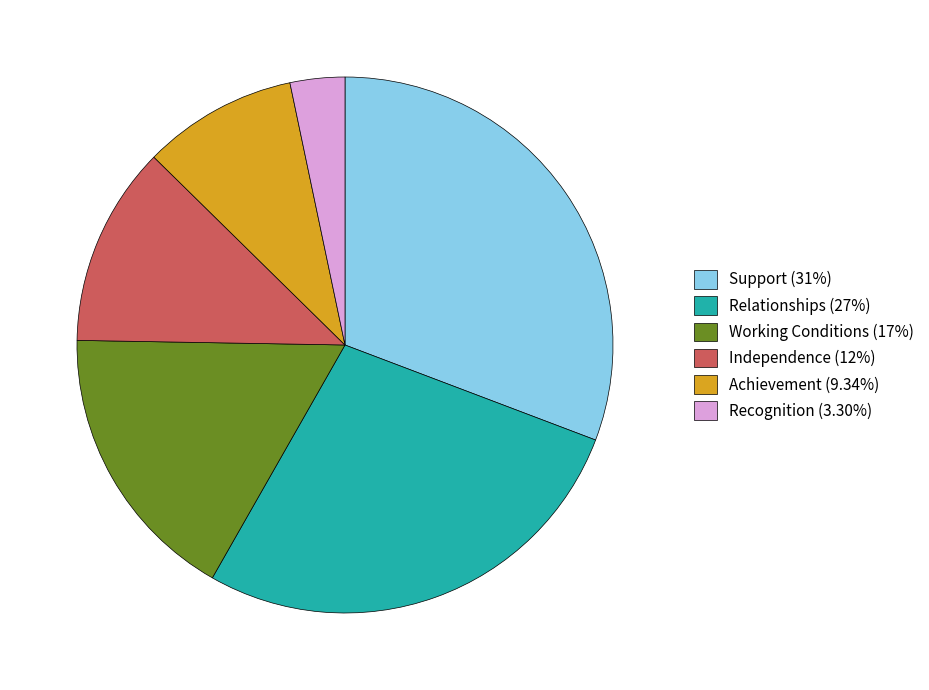

Combined, do Support and Relationships account for over 50%?

Yes